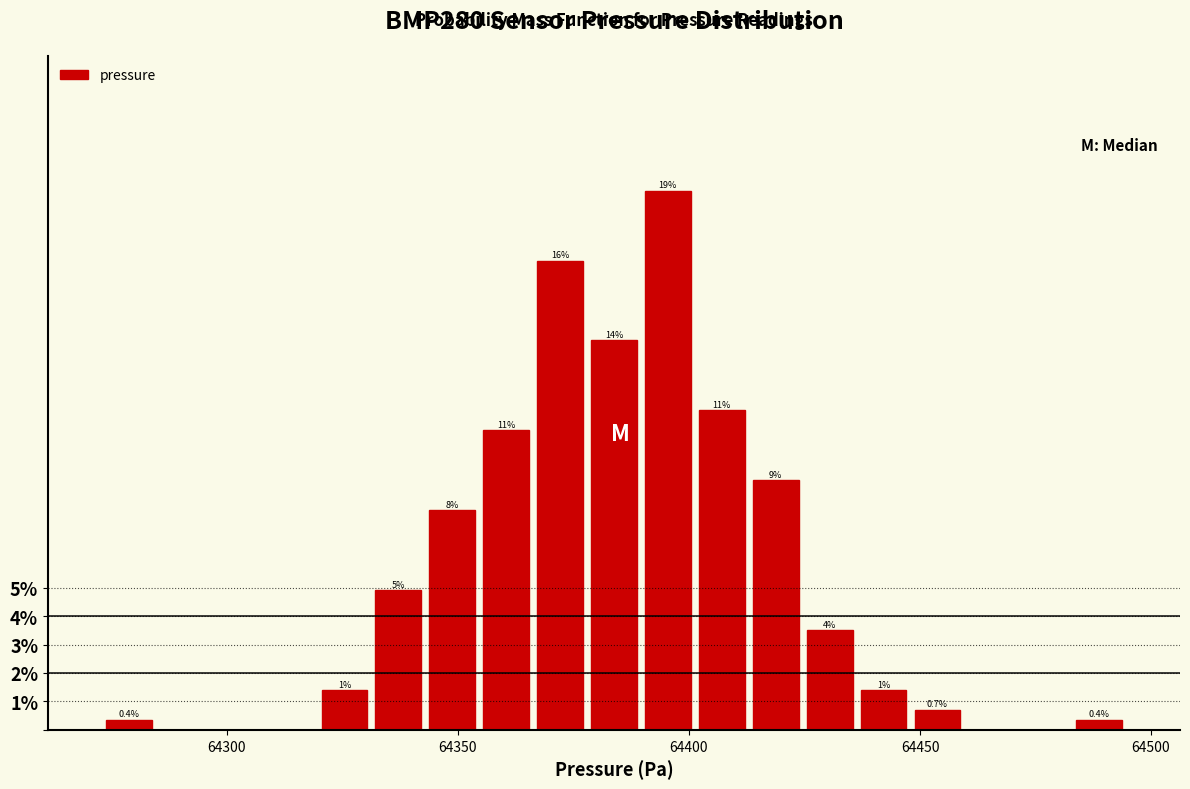

Around what value on the x-axis is the tallest bar? Give the approximate position of its centre, as read against the axis.

64395